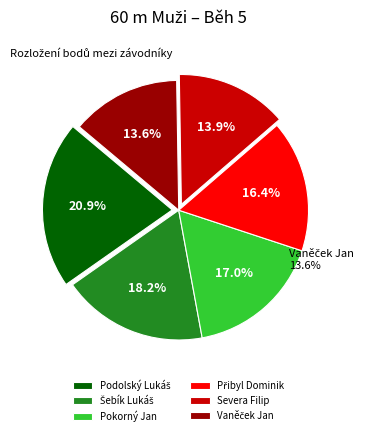

Combined, what portion of the pie is Severa Filip and Podolský Lukáš?

34.8%